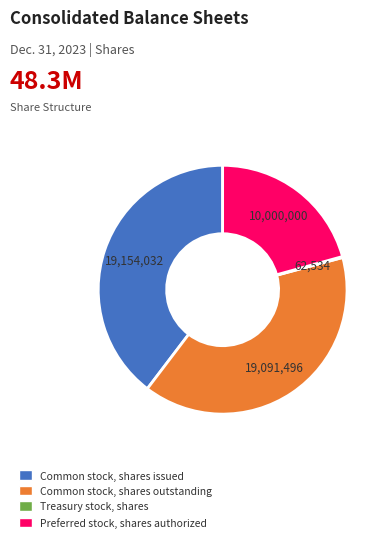

Is it true that Preferred stock, shares authorized is 21% of the pie?

True